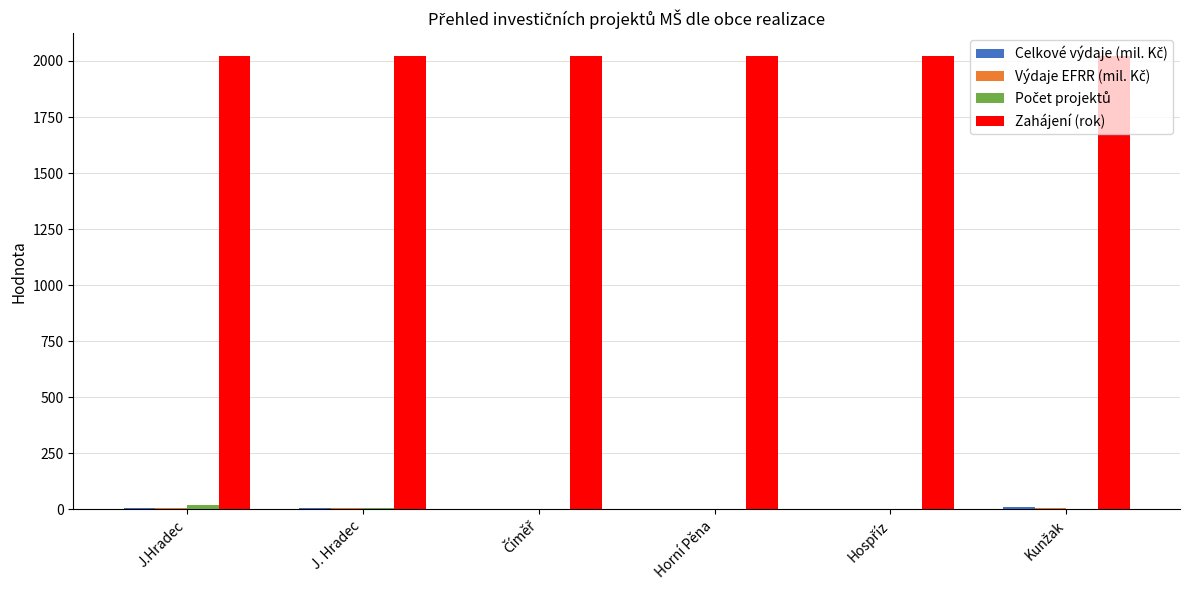

The Zahájení (rok) series shows 2022.0 at J. Hradec. True or false?

True